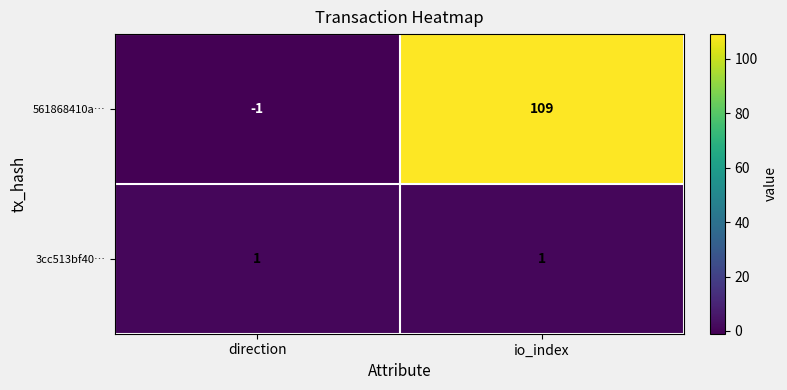

Reading left to right, extract all data points from this chart.

561868410a…: -1	109
3cc513bf40…: 1	1